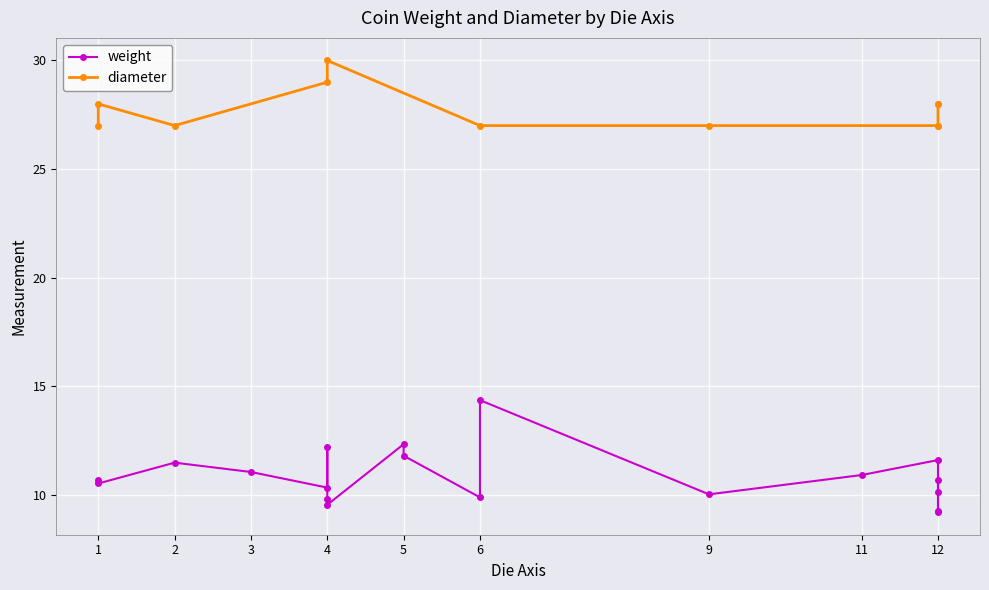

The chart shows a value of 14 at 11. True or false?

False